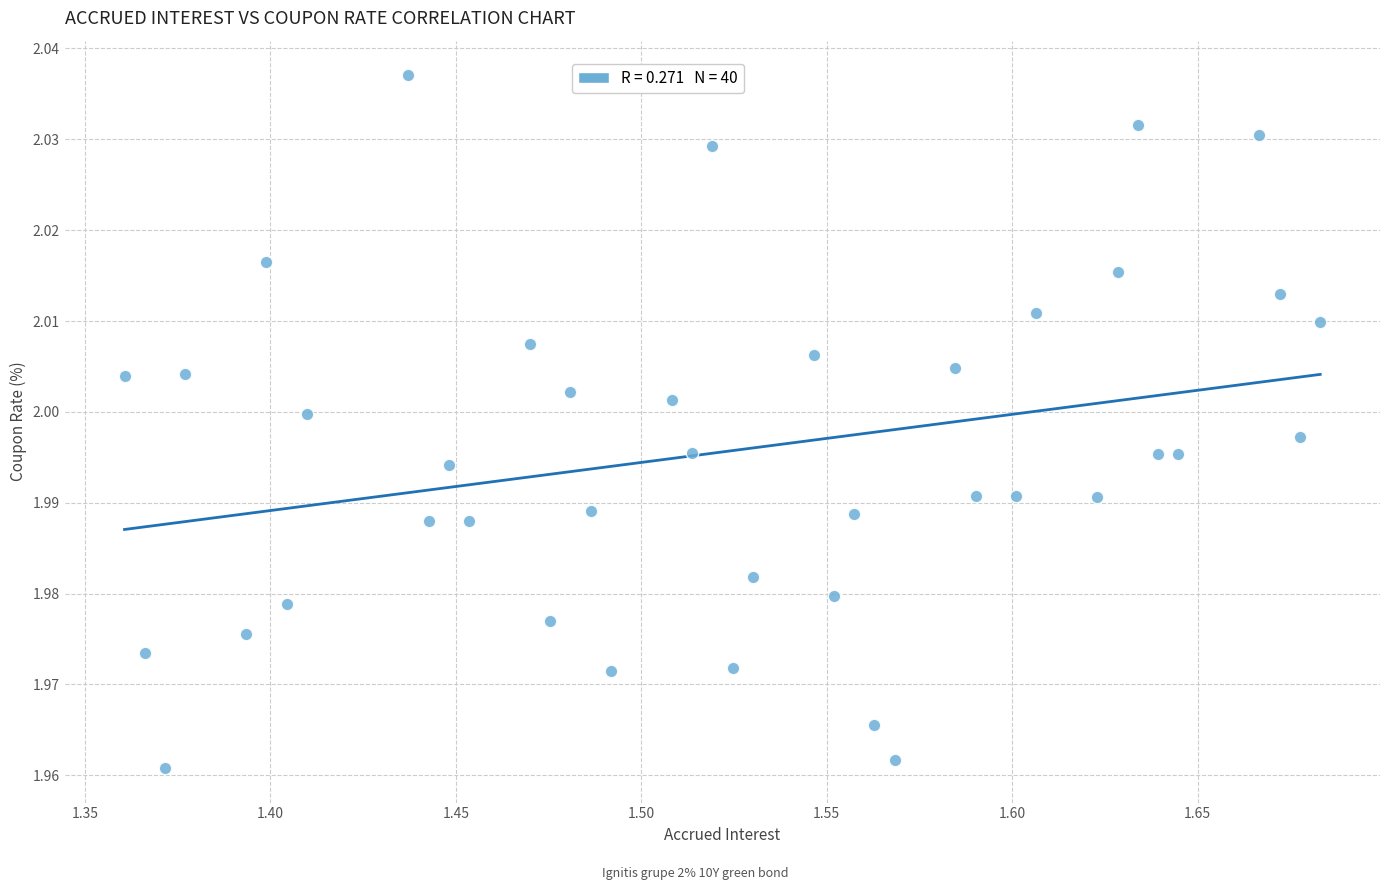

What is the range of X values (max minus min)?

0.3